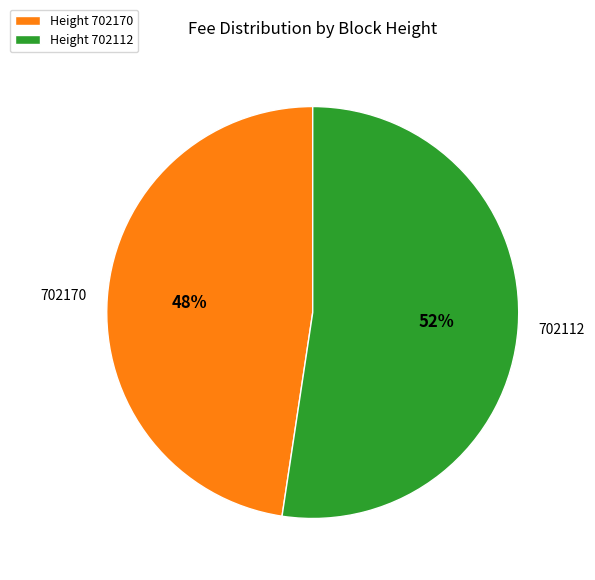

To the nearest percent, what portion does 702170 represent?

48%